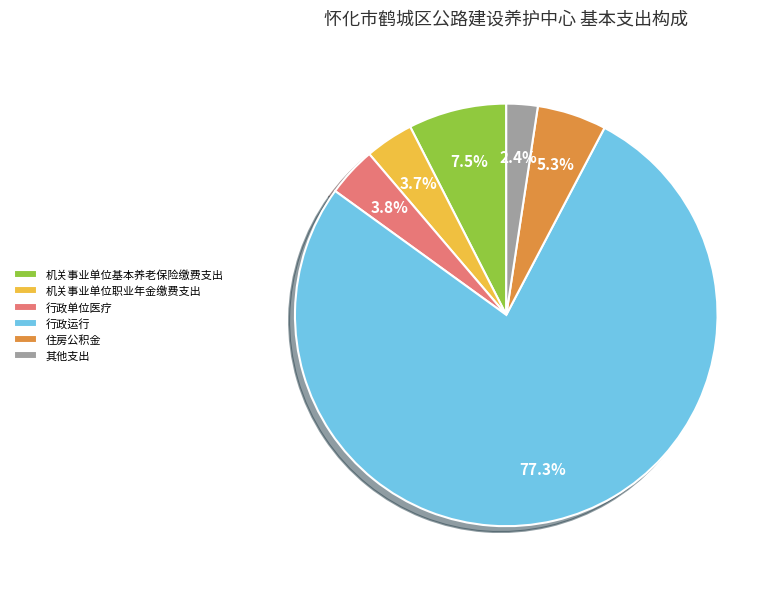

To the nearest percent, what percentage of the pie is 其他支出?

2%